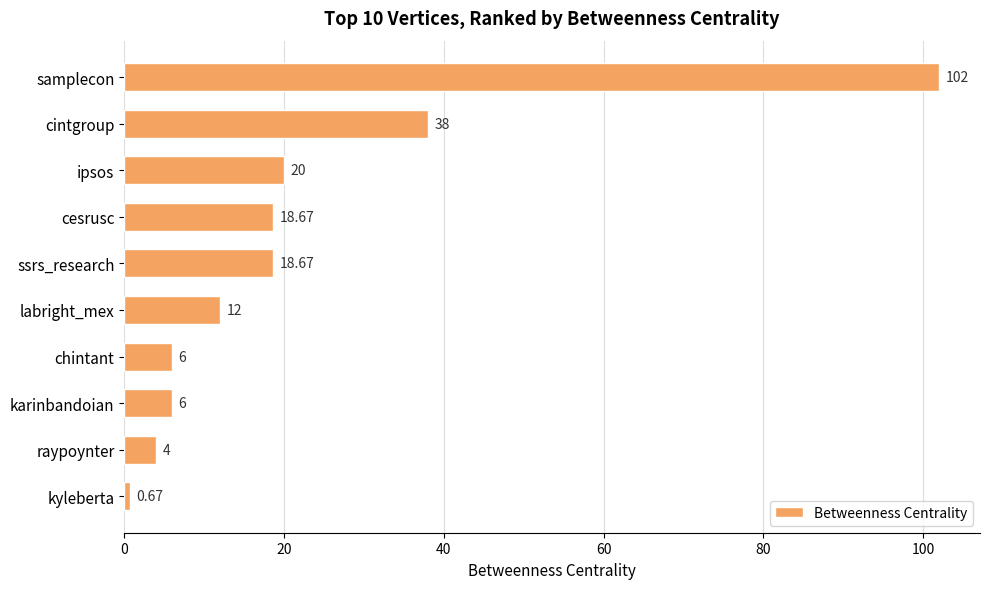

Does the chart contain any negative values?

No